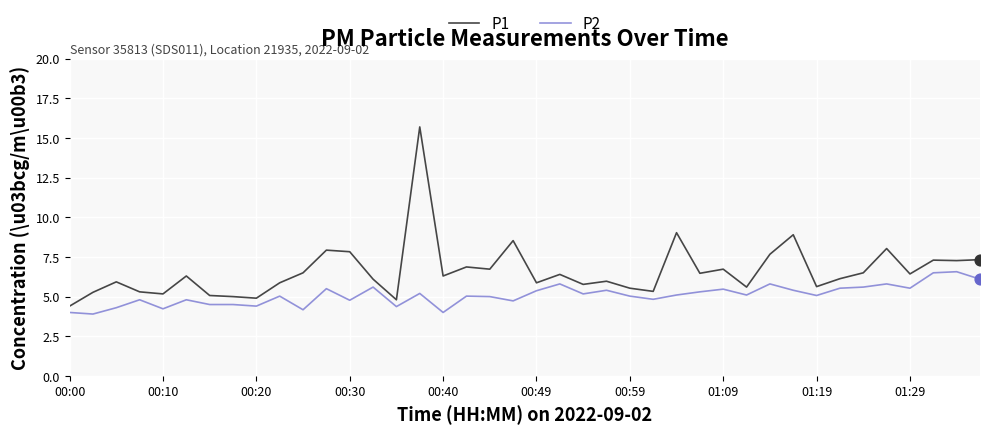

Which series has the widest spread of values?

P1